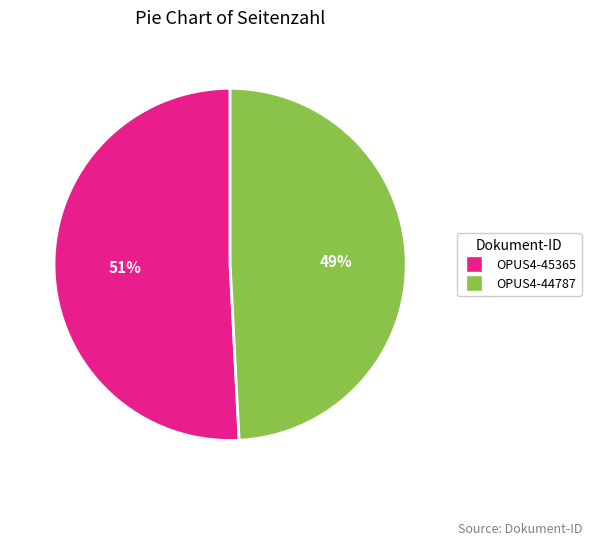

To the nearest percent, what is the difference between the largest and smallest slice percentages?

2%